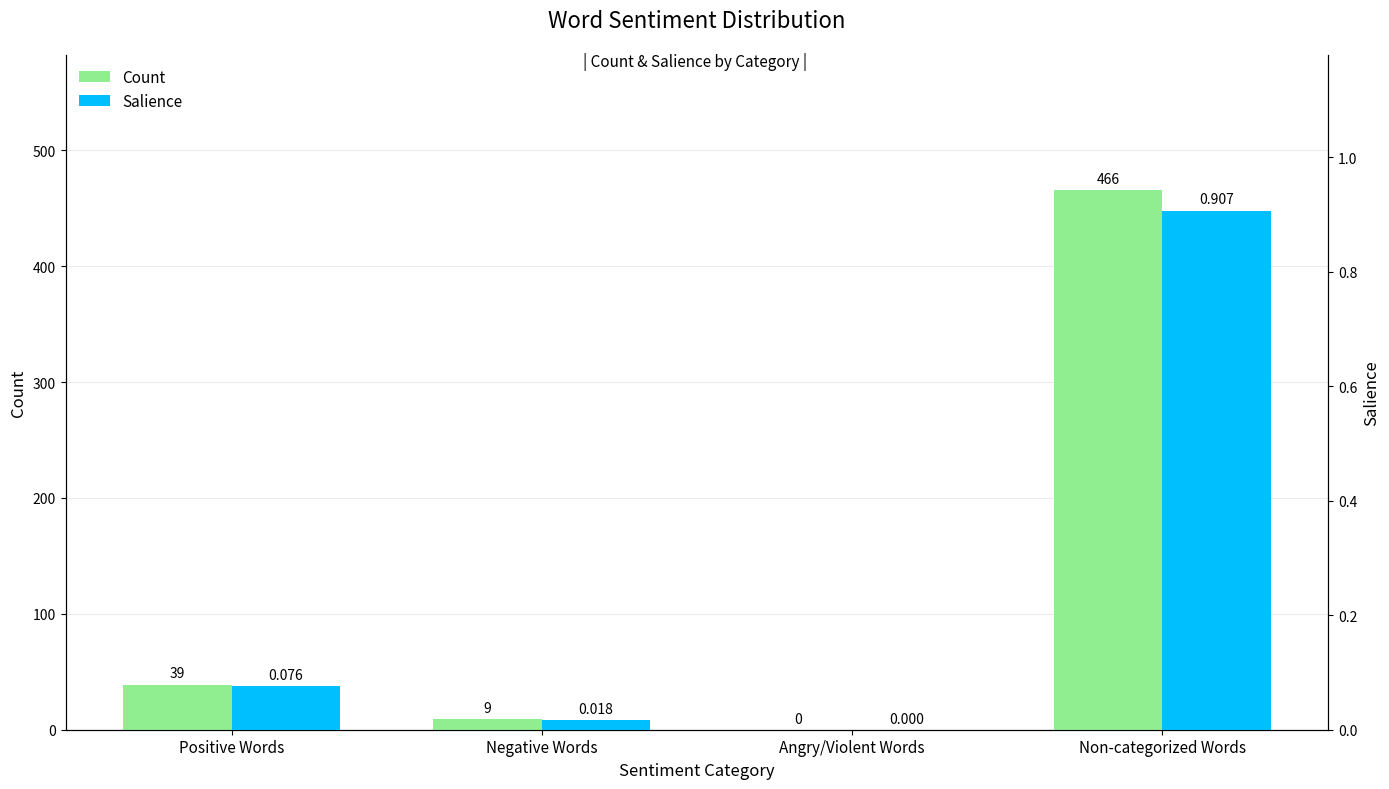

Reading left to right, what are all the values shown in this chart?

Count: Positive Words=39.0	Negative Words=9.0	Angry/Violent Words=0.0	Non-categorized Words=466.0
Salience: Positive Words=0.1	Negative Words=0.0	Angry/Violent Words=0.0	Non-categorized Words=0.9